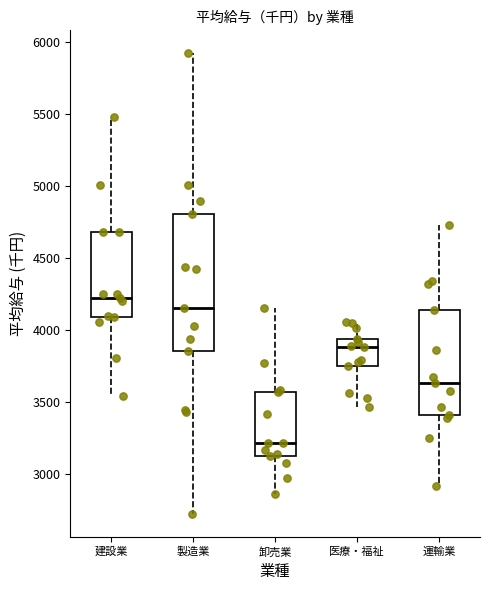

Reading left to right, read every box against the y-axis: the position of its median line, the range the box covers, and the ends of its whiskers. The values are not printed on the chart, so give them approximately, as read against the axis.

建設業: median 4200, box 4100 to 4700, whiskers 3550 to 5500
製造業: median 4150, box 3850 to 4800, whiskers 2750 to 5900
卸売業: median 3200, box 3150 to 3550, whiskers 2850 to 4150
医療・福祉: median 3900, box 3750 to 3950, whiskers 3450 to 4050
運輸業: median 3650, box 3400 to 4150, whiskers 2900 to 4750